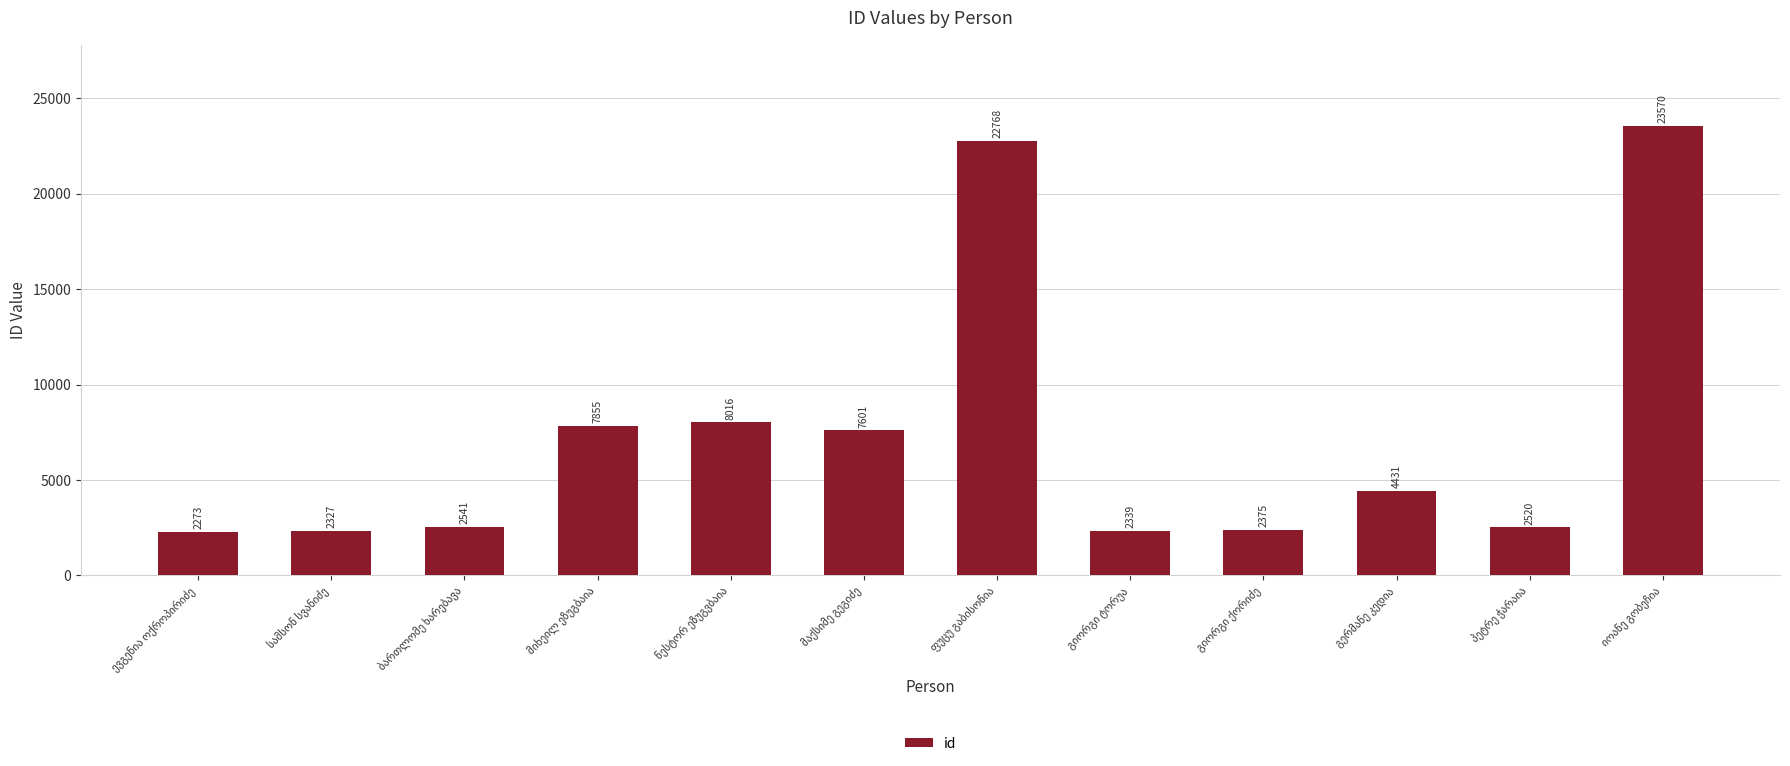

What is the value of the 10th bar from the left?

4431